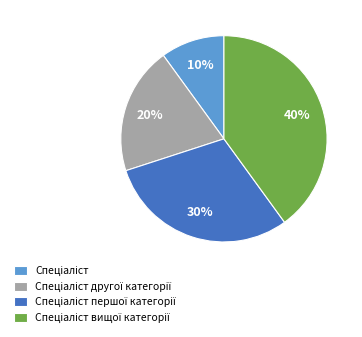

How many slices are in this pie chart?

4